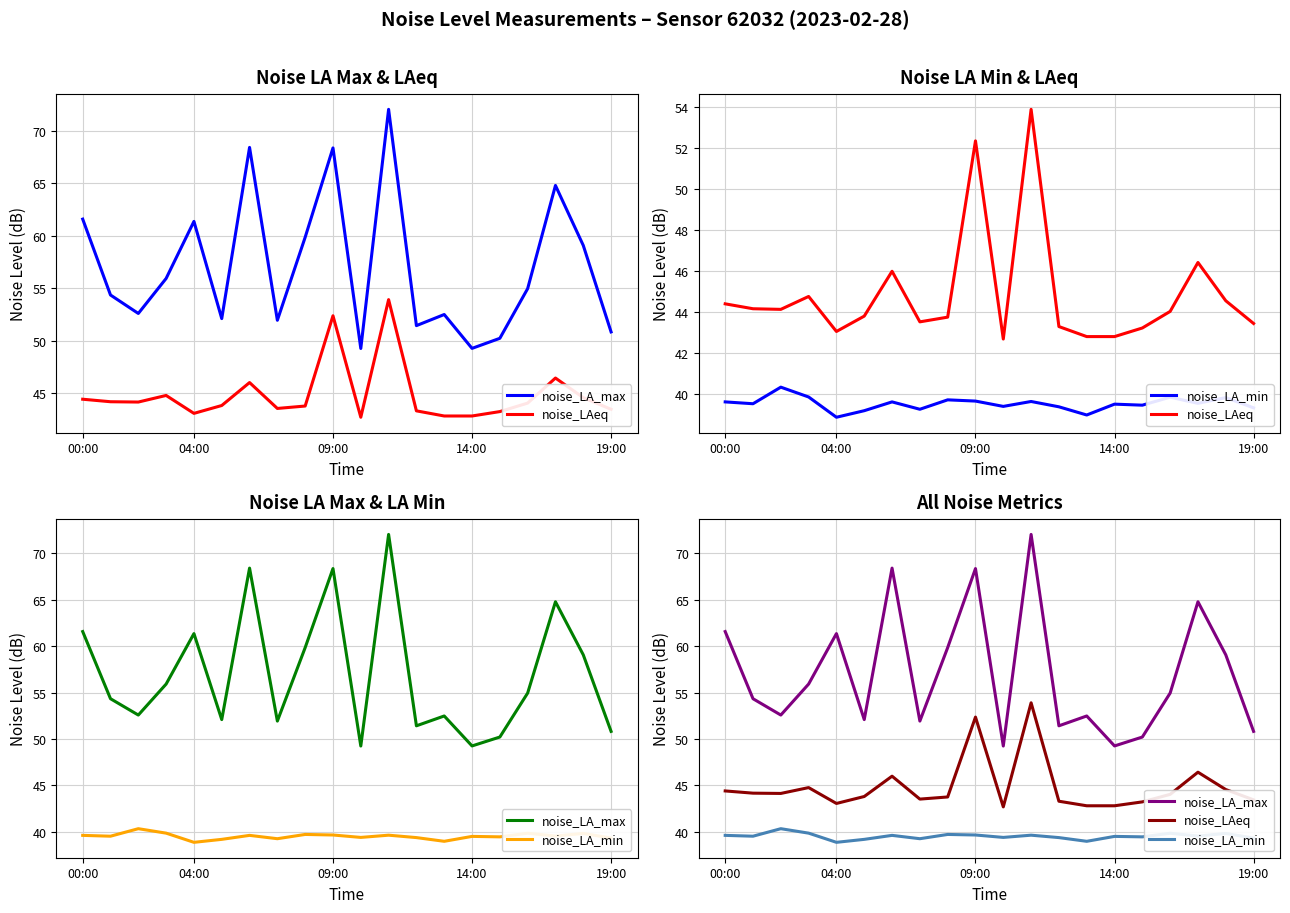

What is the sum of the noise_LA_min values at 18 and 19:00?

78.7